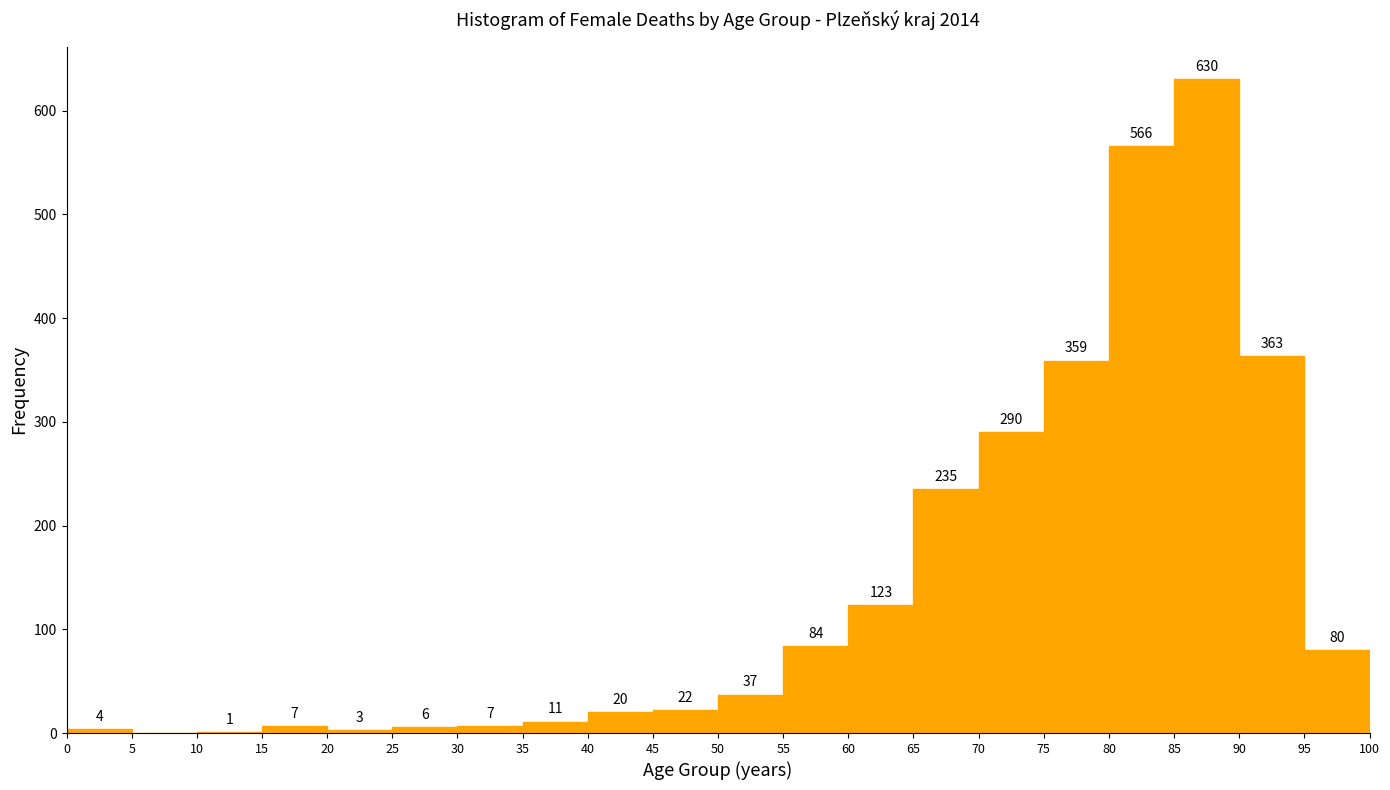

Which range on the x-axis has the tallest bar?

85 to 90